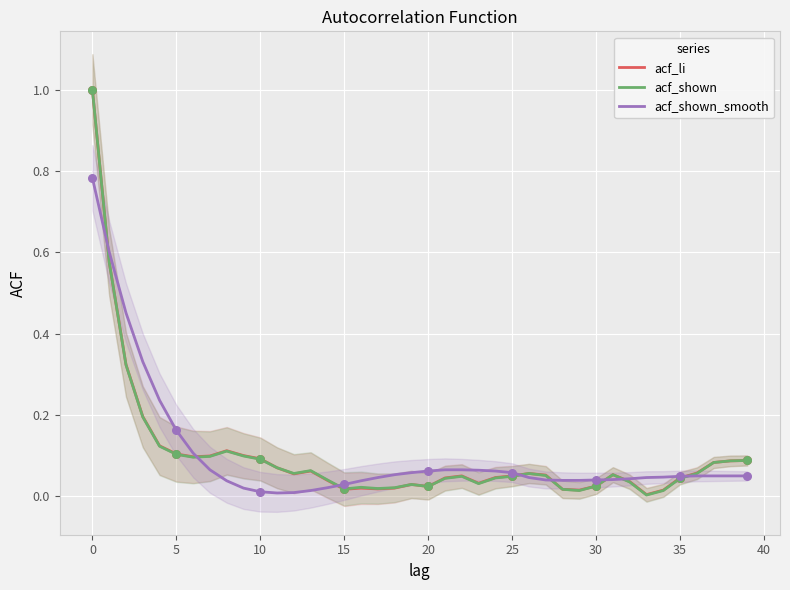

Is the value of acf_li at 35 greater than the value of acf_shown at 20?

Yes